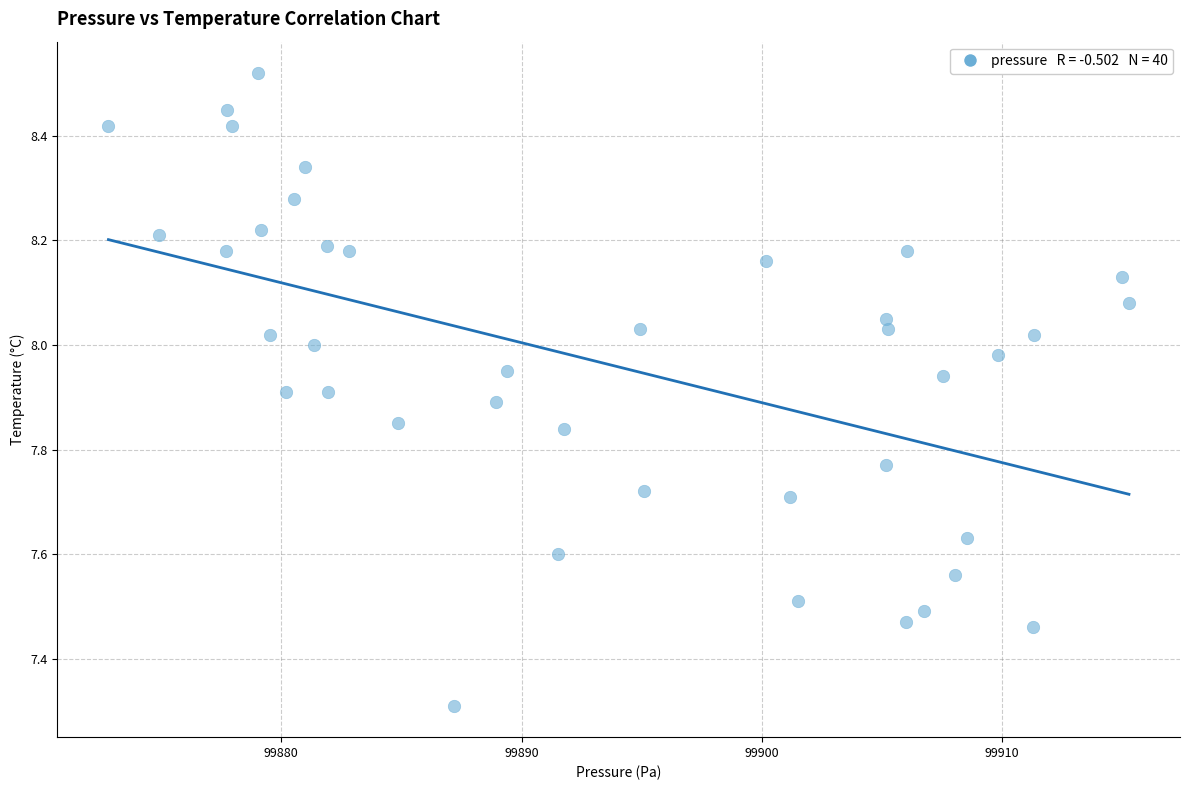

What Y value in the scatter plot is closest to 7?

7.3